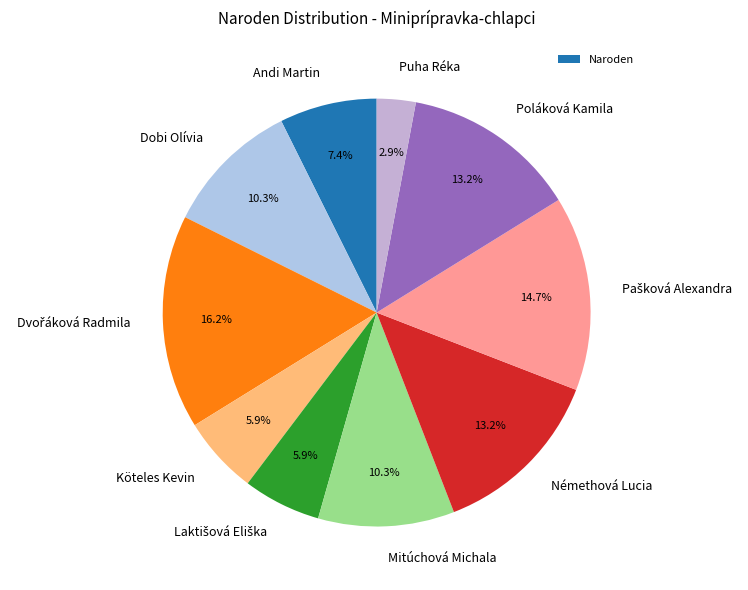

Is the sum of Dobi Olívia and Némethová Lucia greater than half?

No